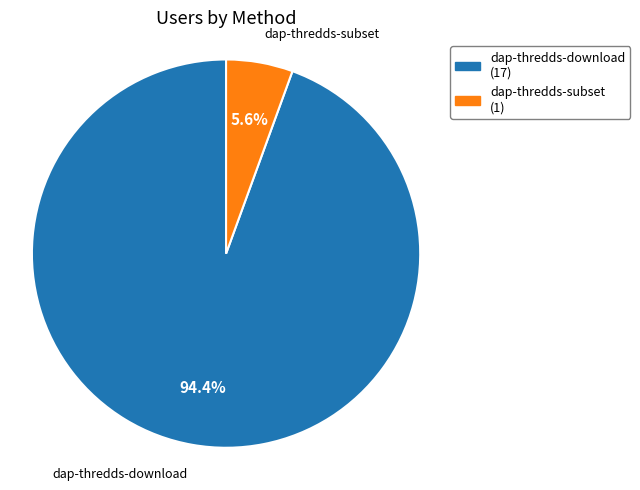

Which slice is the largest?

dap-thredds-download